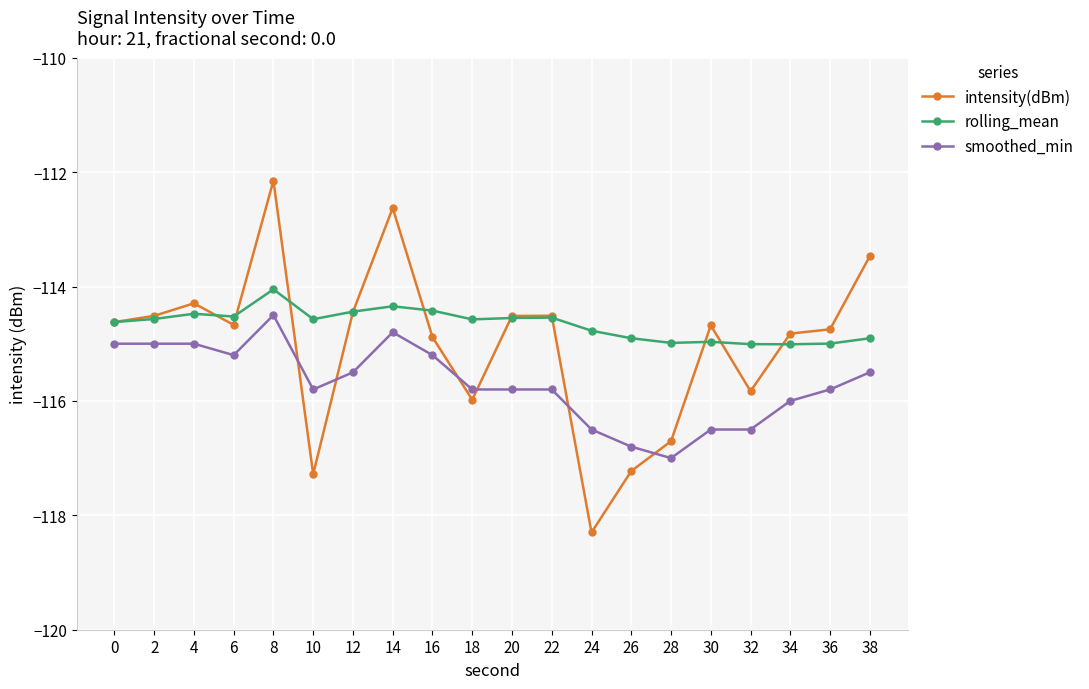

What is the highest value of the smoothed_min series?

-114.5